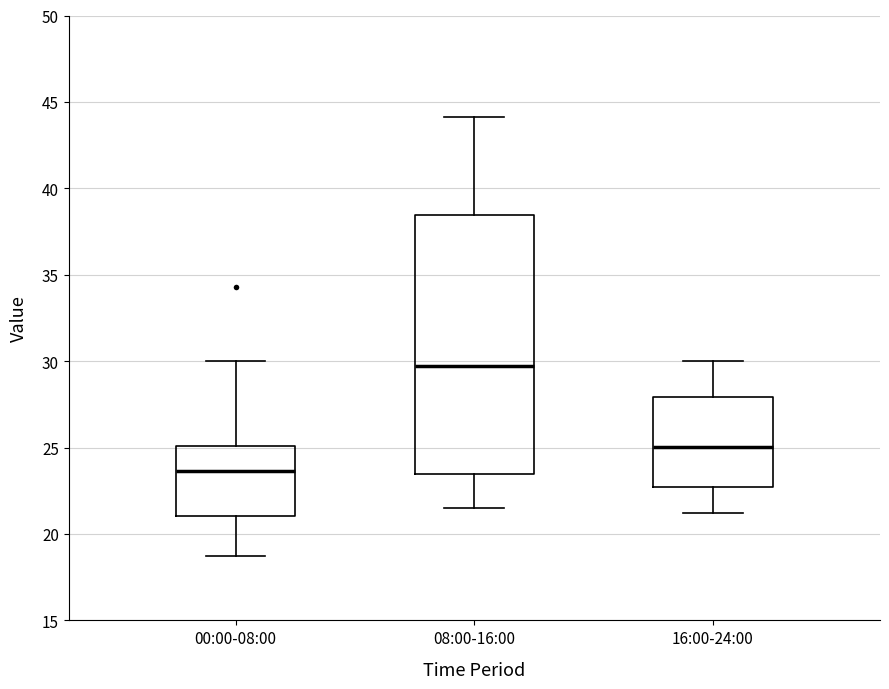

Where does the median line of the box for 08:00-16:00 sit on the y-axis? The values are not printed on the chart, so give them approximately, as read against the axis.

29.5